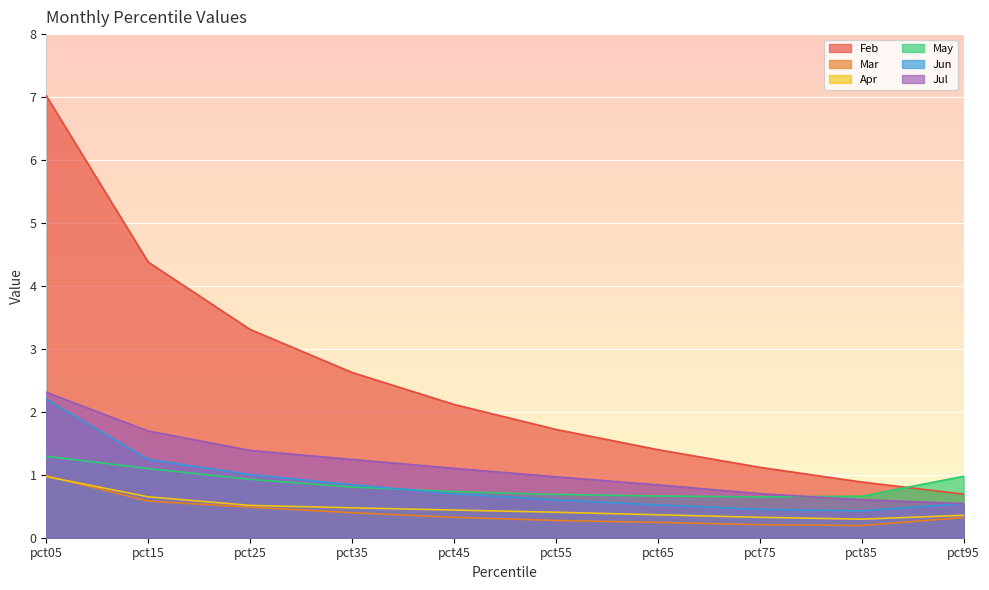

Which series has the largest range (max minus min)?

Feb